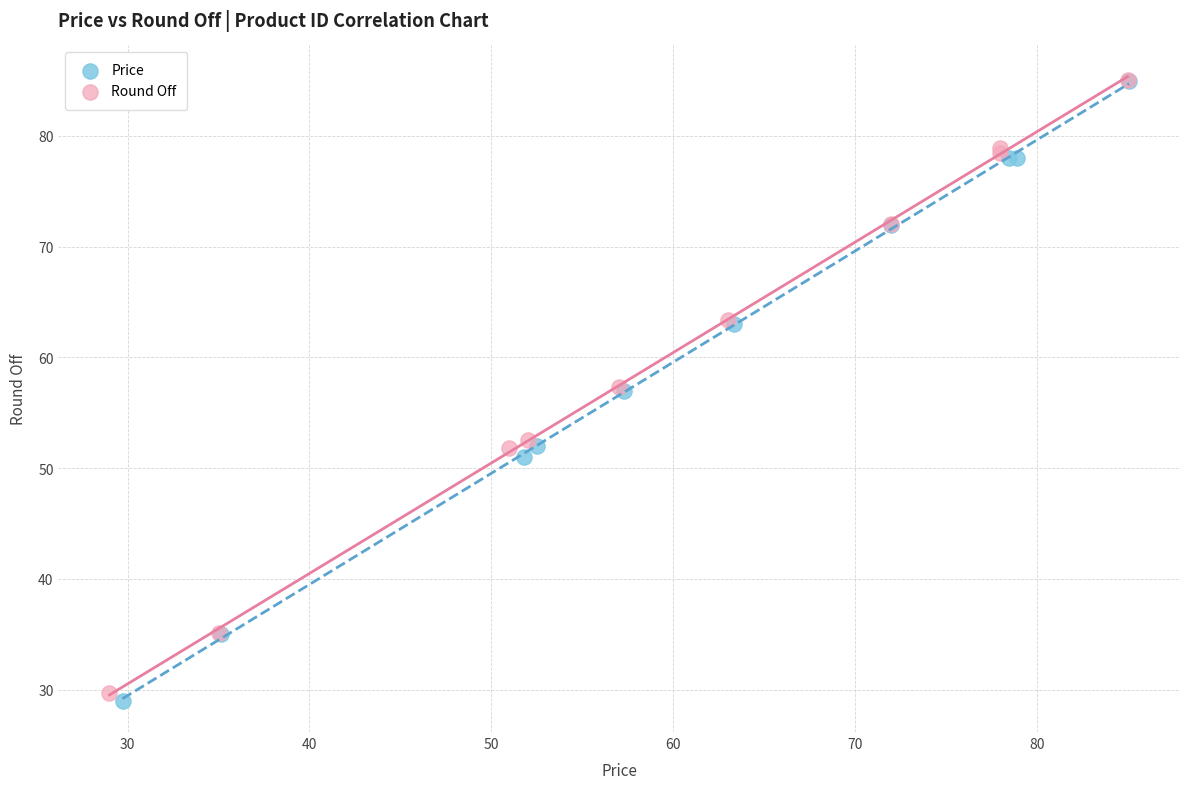

What are all the series names shown in the legend?

Price, Round Off